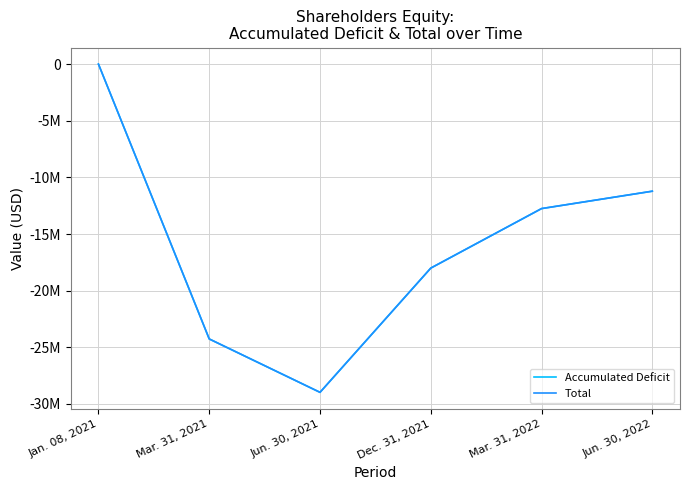

What are all the series names shown in the legend?

Accumulated Deficit, Total